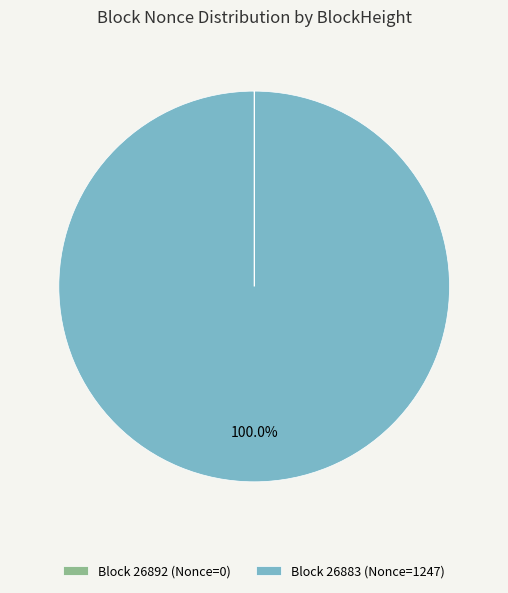

Which category accounts for the majority?

Block 26883 (Nonce=1247)